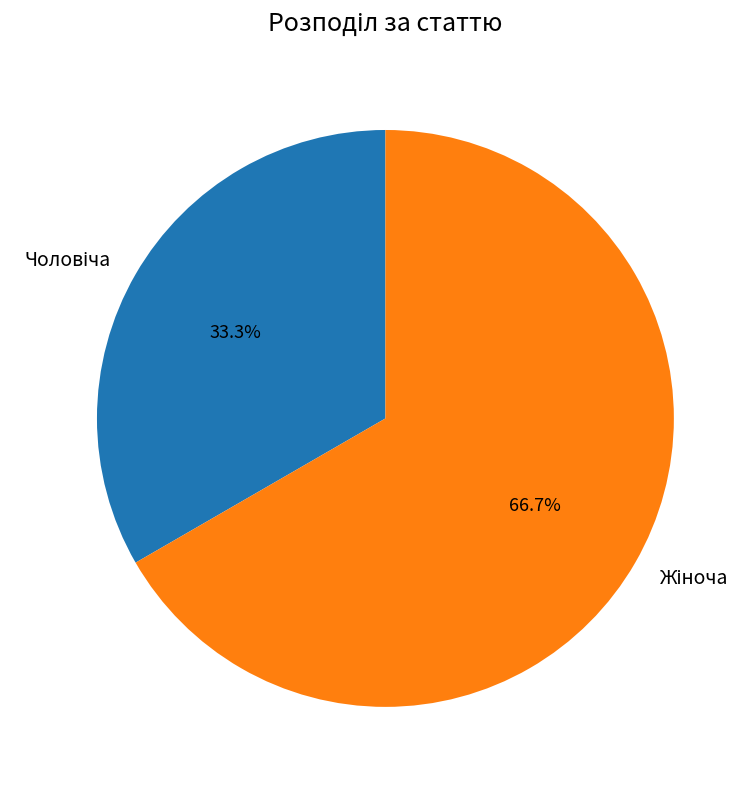

How many segments does this pie chart have?

2